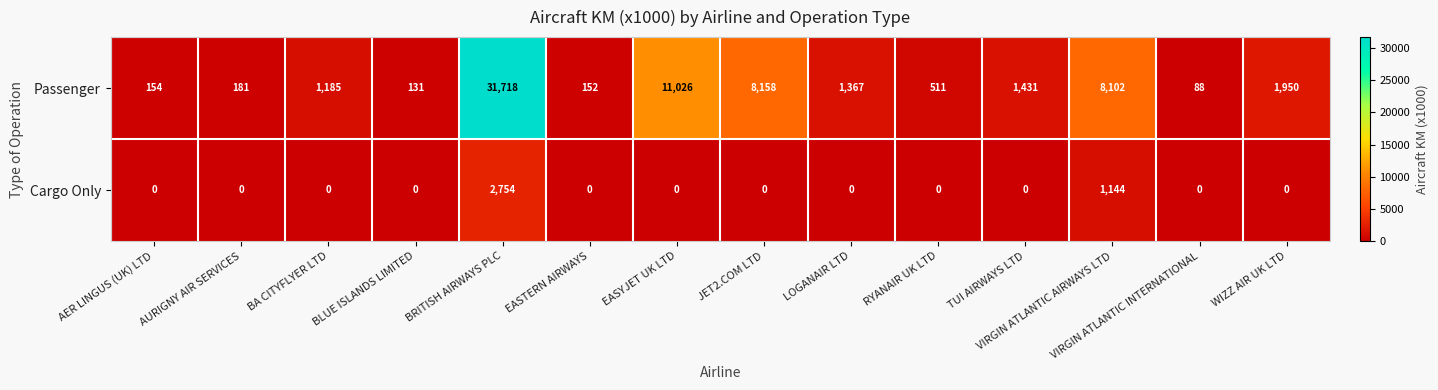

What is the maximum value shown in the chart?

31718